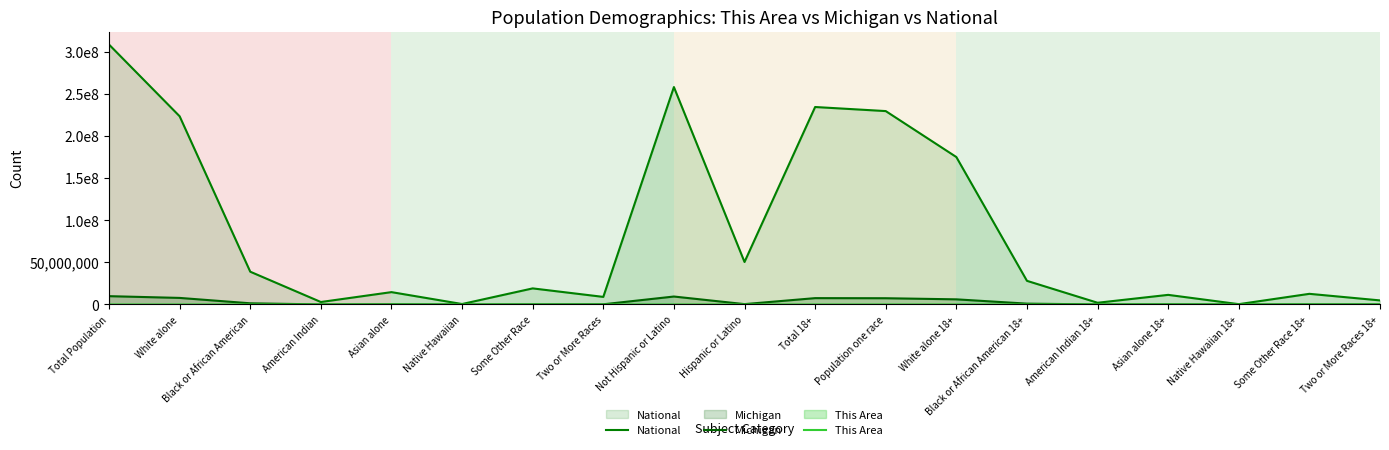

True or false: National and Michigan intersect in this chart.

False